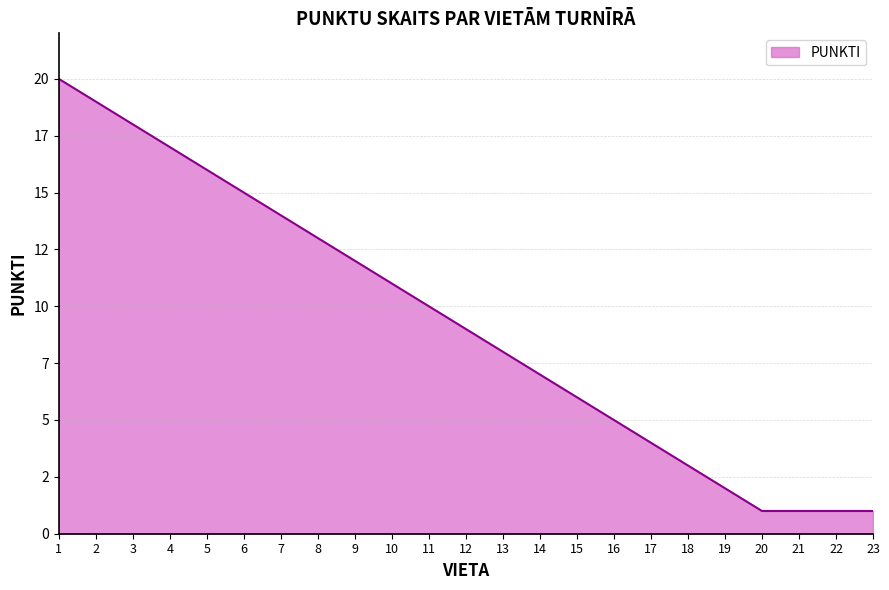

What is the minimum value shown in the chart?

1